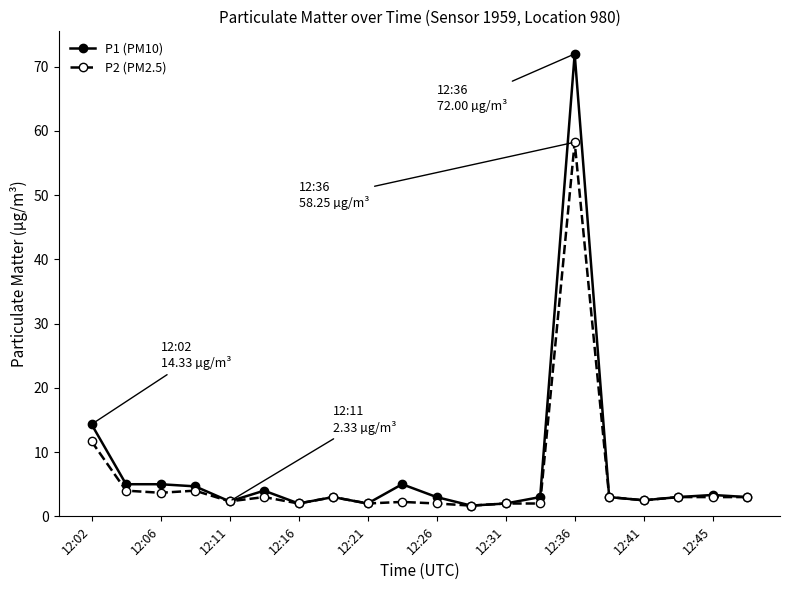

Which series has the widest spread of values?

P1 (PM10)